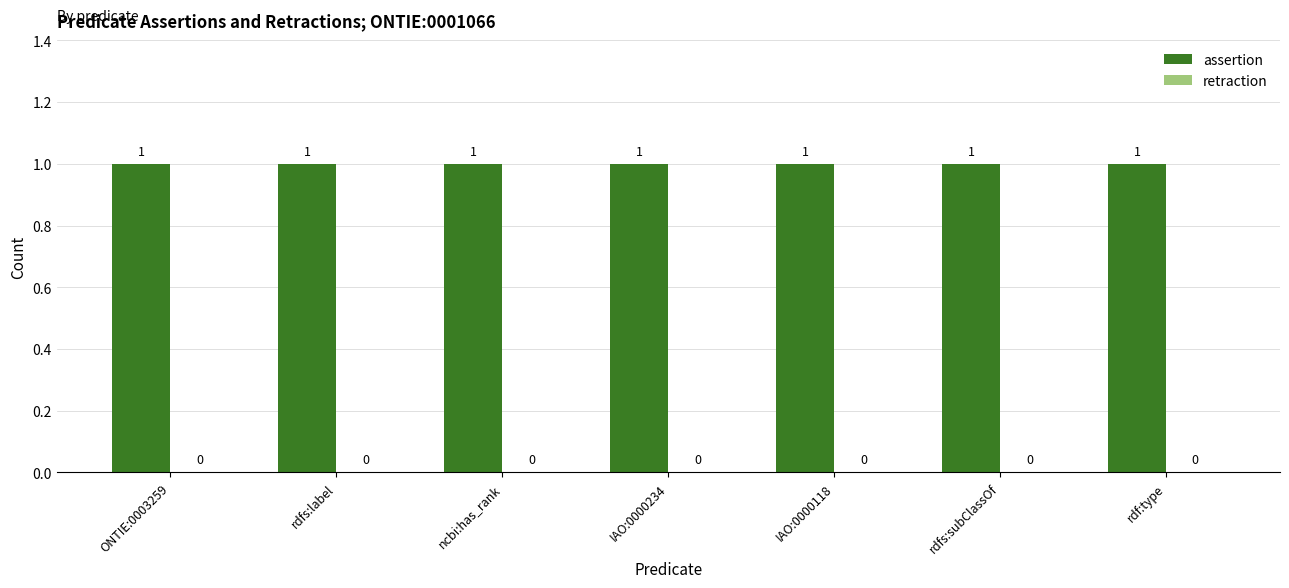

List the labels in order of retraction value, smallest first.

ONTIE:0003259, rdfs:label, ncbi:has_rank, IAO:0000234, IAO:0000118, rdfs:subClassOf, rdf:type